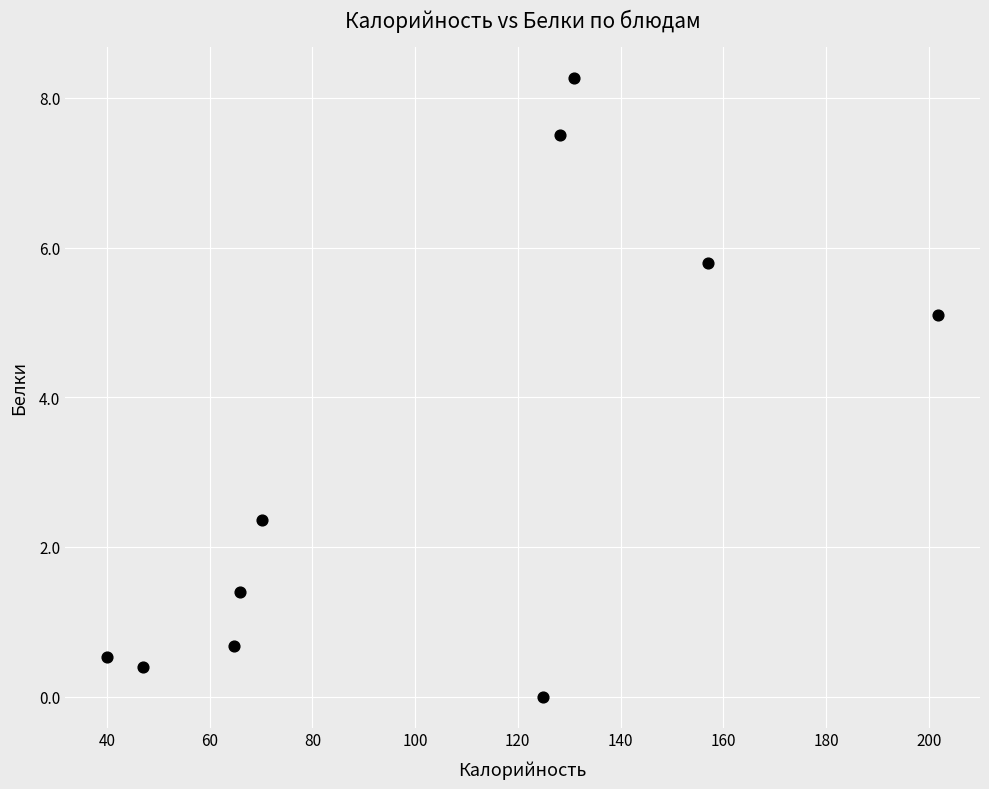

What is the range of Y values (max minus min)?

8.3